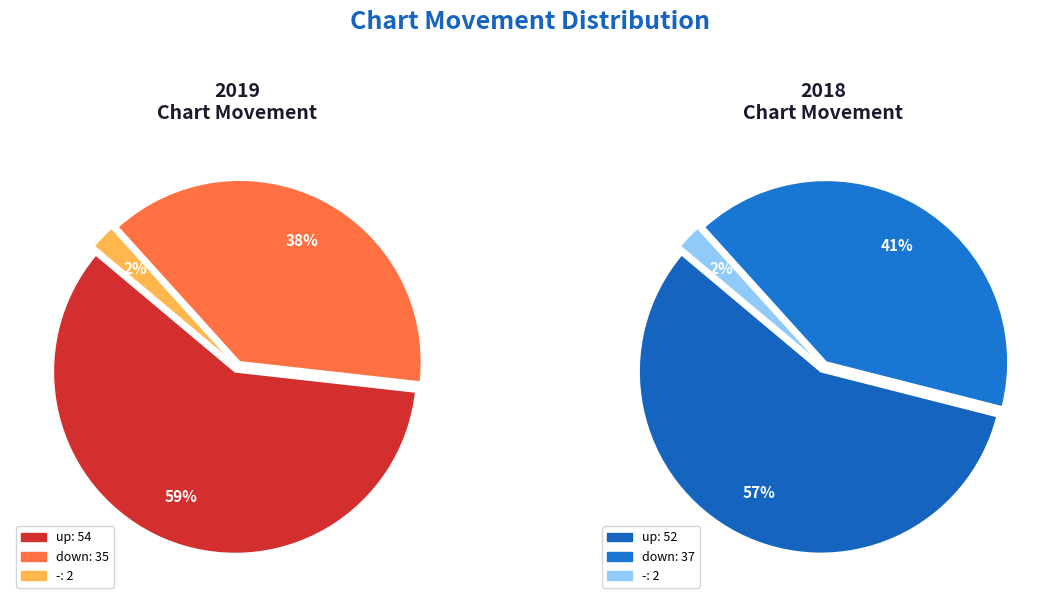

To the nearest percent, what portion does down represent?

38%